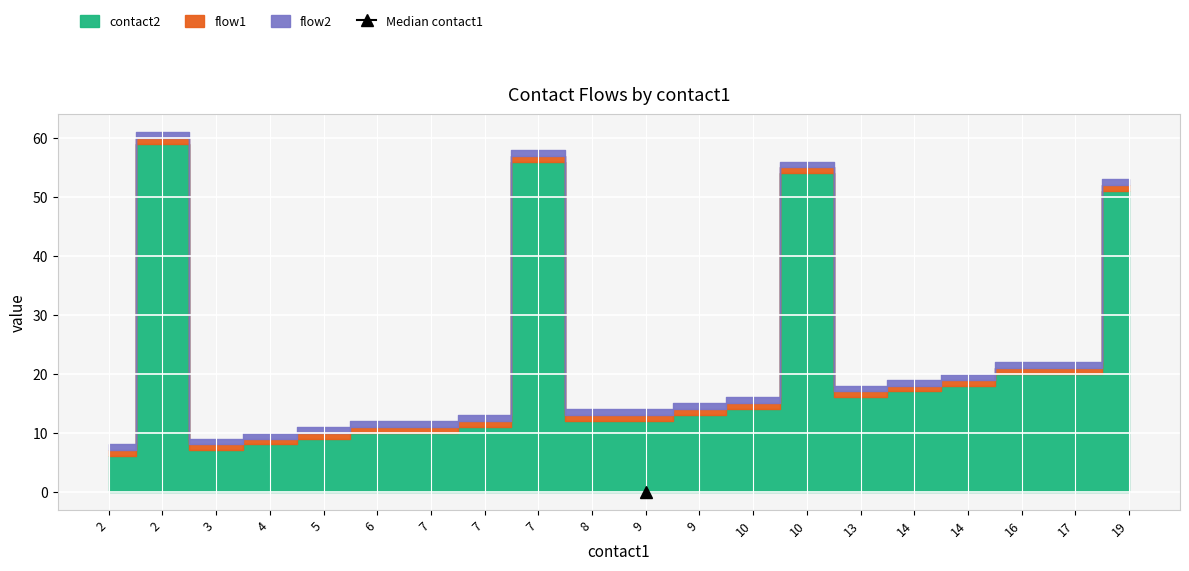

True or false: contact2 and flow1 cross at least once.

False